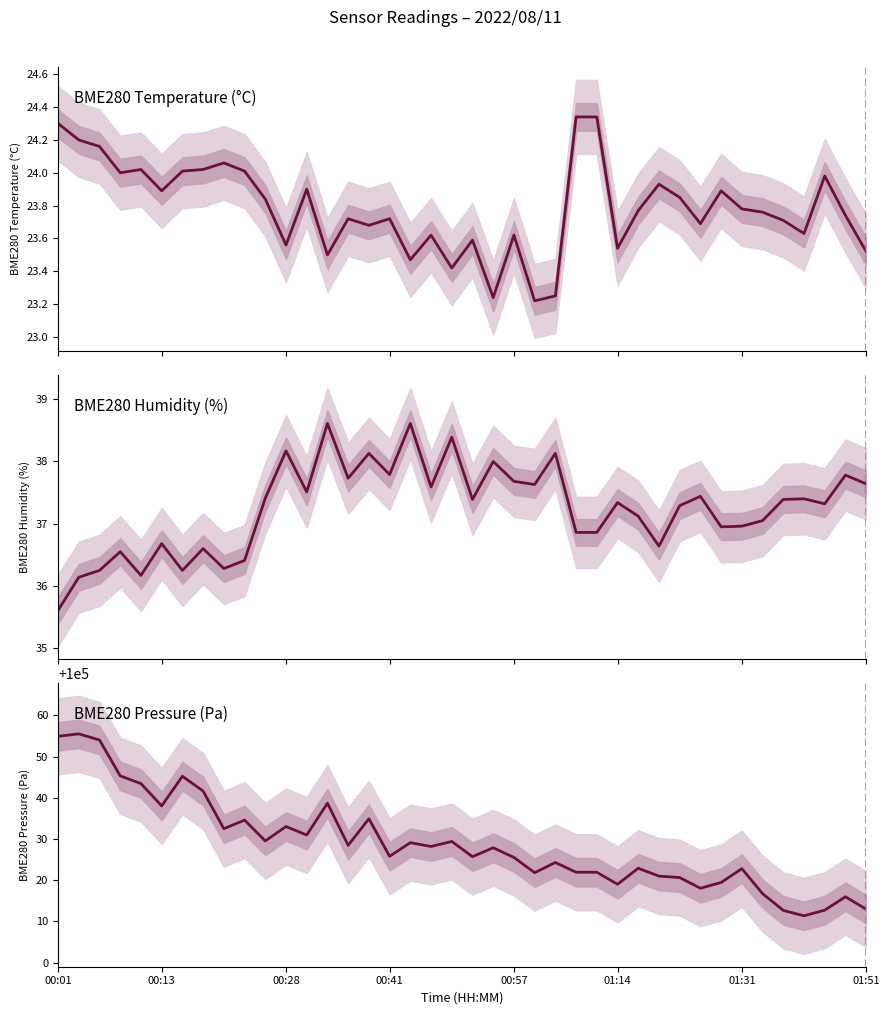

True or false: BME280_pressure_kPa and BME280_humidity cross at least once.

False